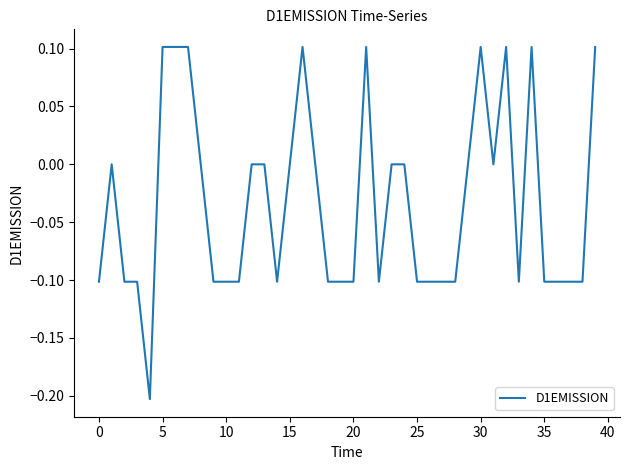

How many lines are shown in the chart?

1